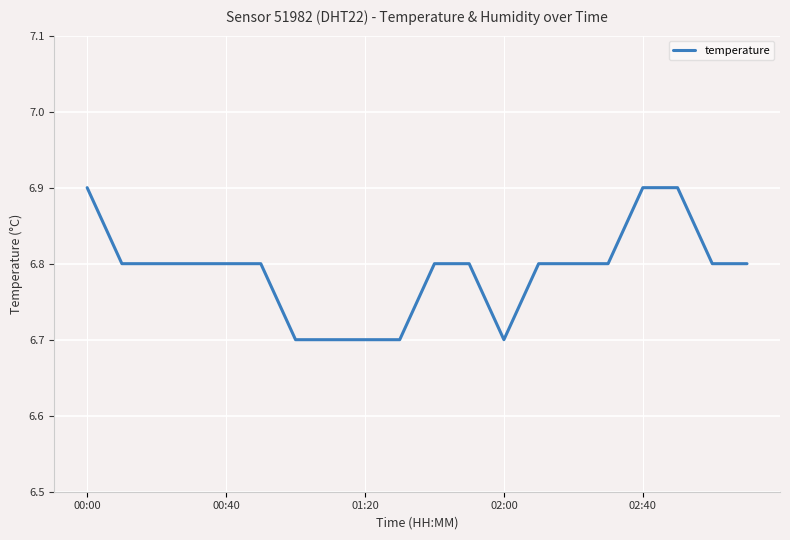

What is the greatest value displayed?

6.9